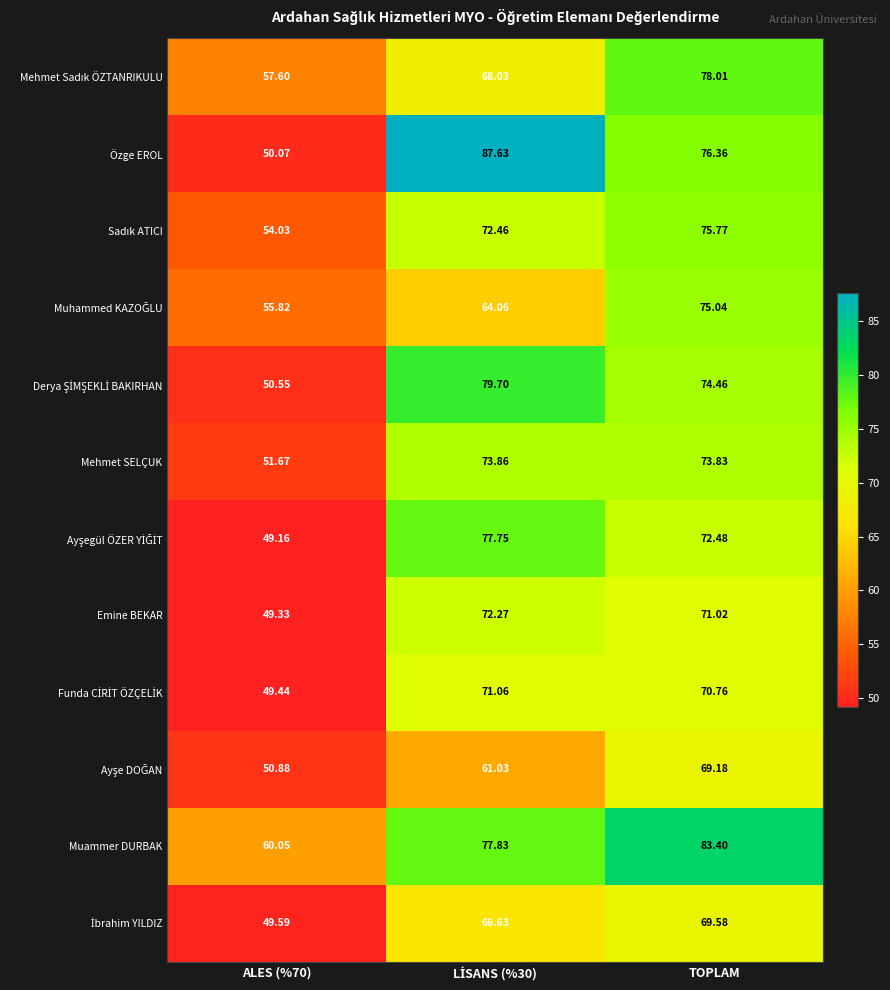

At which label is Özge EROL closest to 68?

TOPLAM